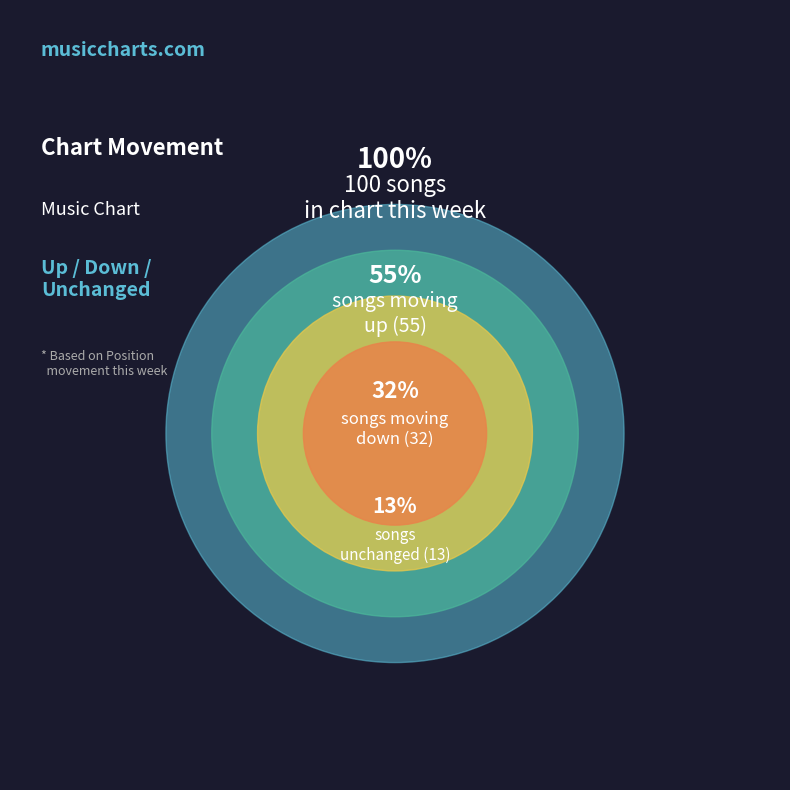

What percentage is the up slice, to the nearest percent?

55%